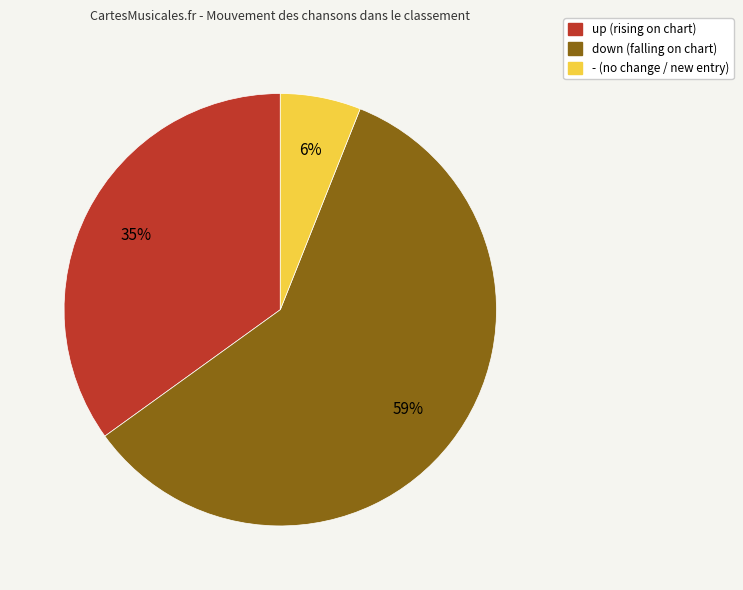

To the nearest percent, what is the combined percentage of - and up?

41%